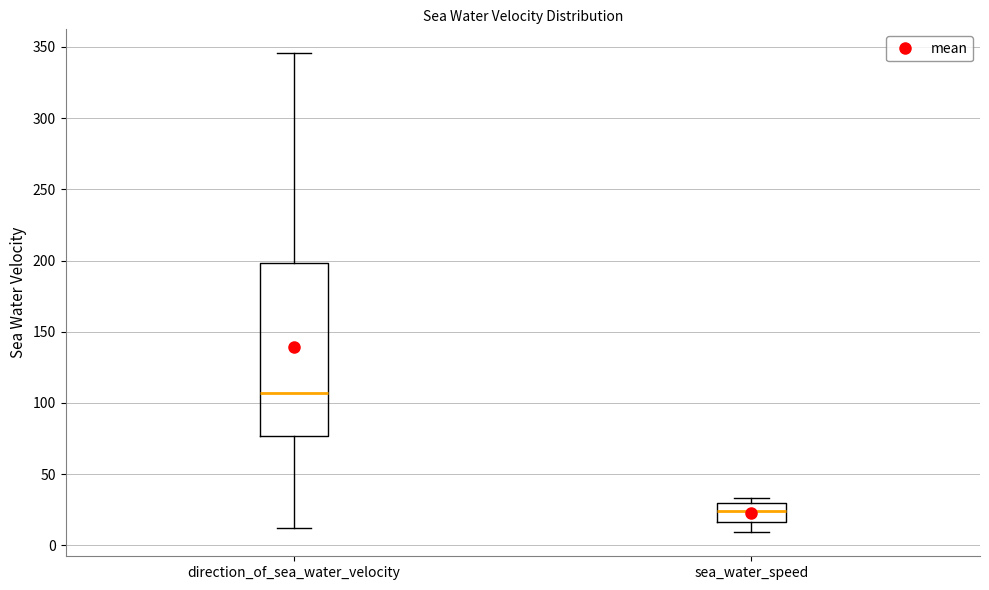

Comparing the boxes themselves (not the whiskers), which one is the tallest?

direction_of_sea_water_velocity